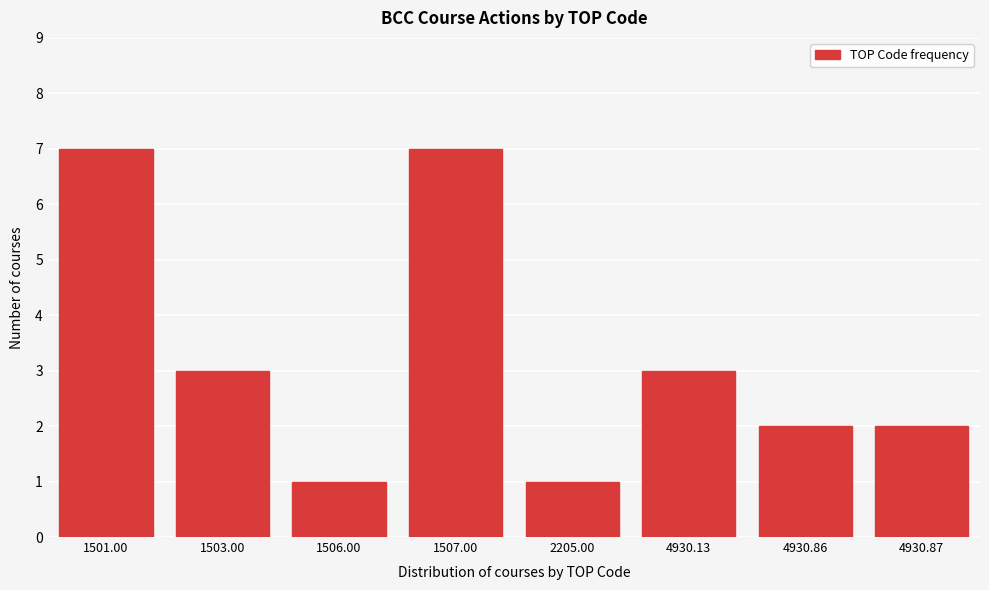

Reading right to left, transcribe all the data shown in this chart.

4930.87=2	4930.86=2	4930.13=3	2205.00=1	1507.00=7	1506.00=1	1503.00=3	1501.00=7